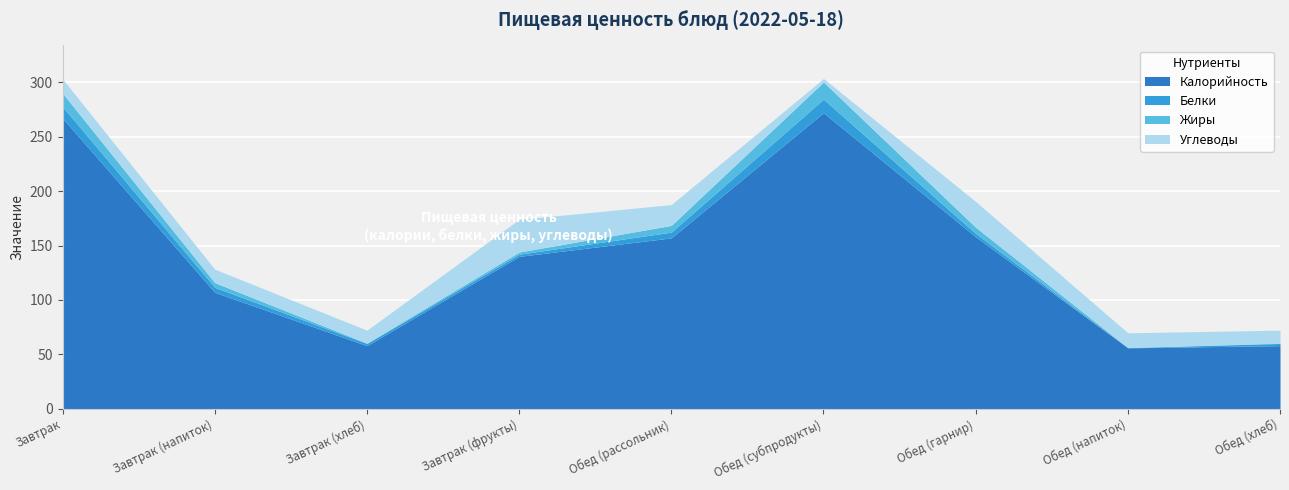

Which label corresponds to the smallest value in the chart?

Обед (напиток)